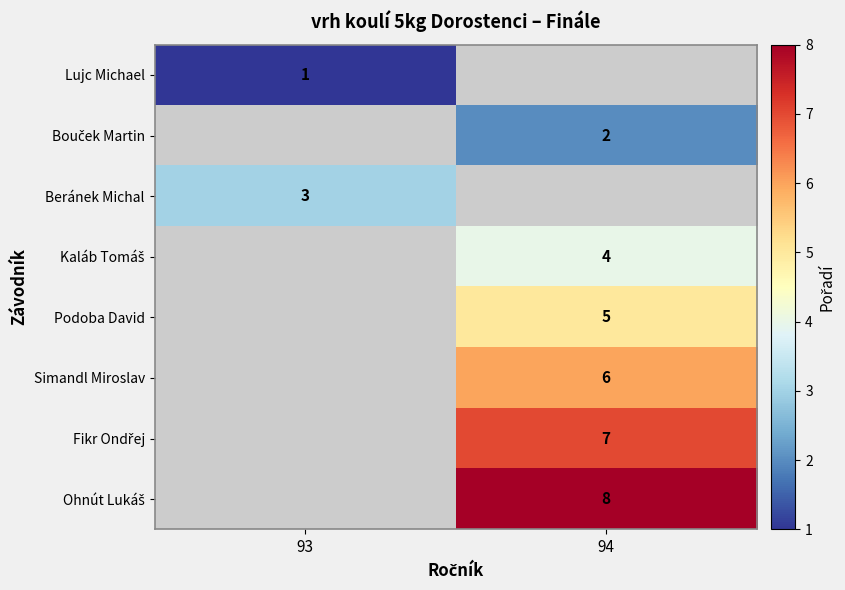

The Lujc Michael series shows 2 at 93. True or false?

False